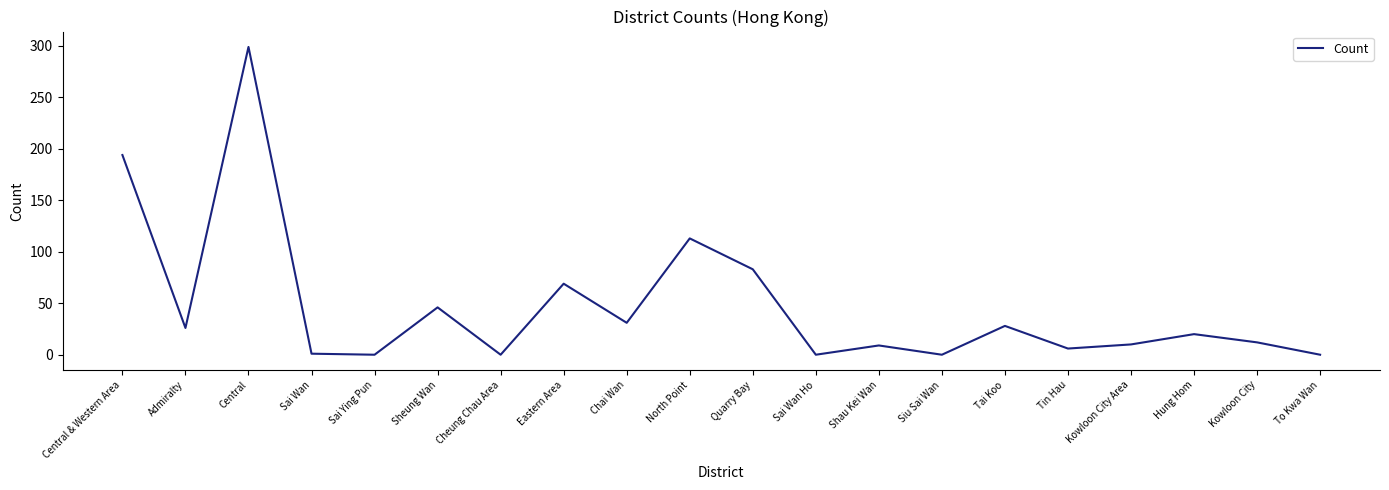

What is the approximate value at Eastern Area, to the nearest 10?

70